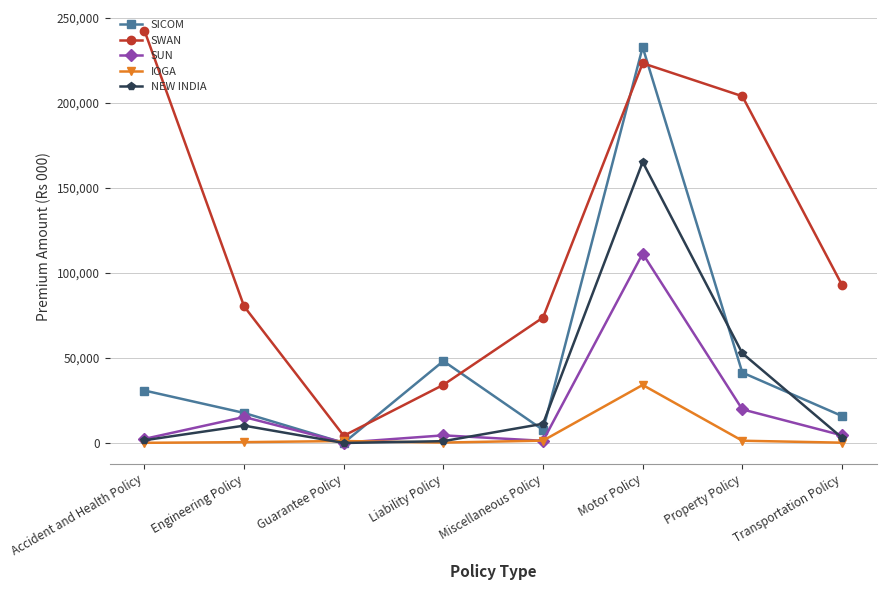

Is this an area chart (filled region under the line)?

No